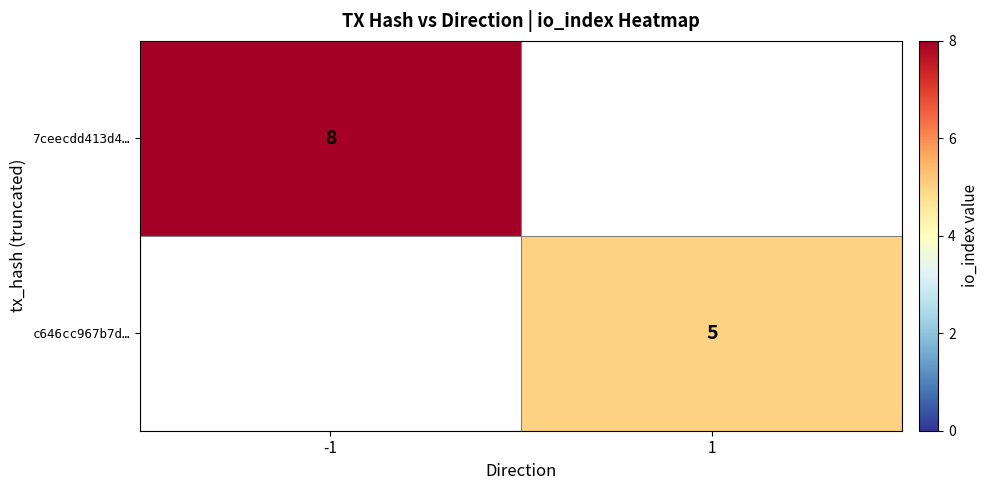

True or false: 7ceecdd413d4… has a value of 11 at -1.

False